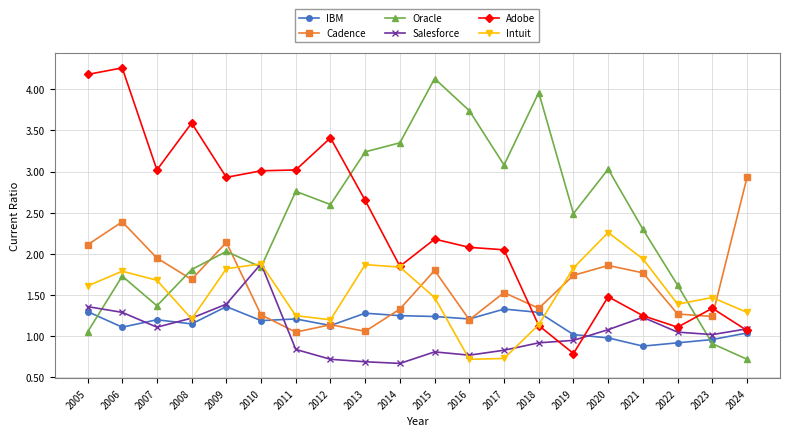

True or false: Intuit has more than 1 points higher than both neighbors.

True